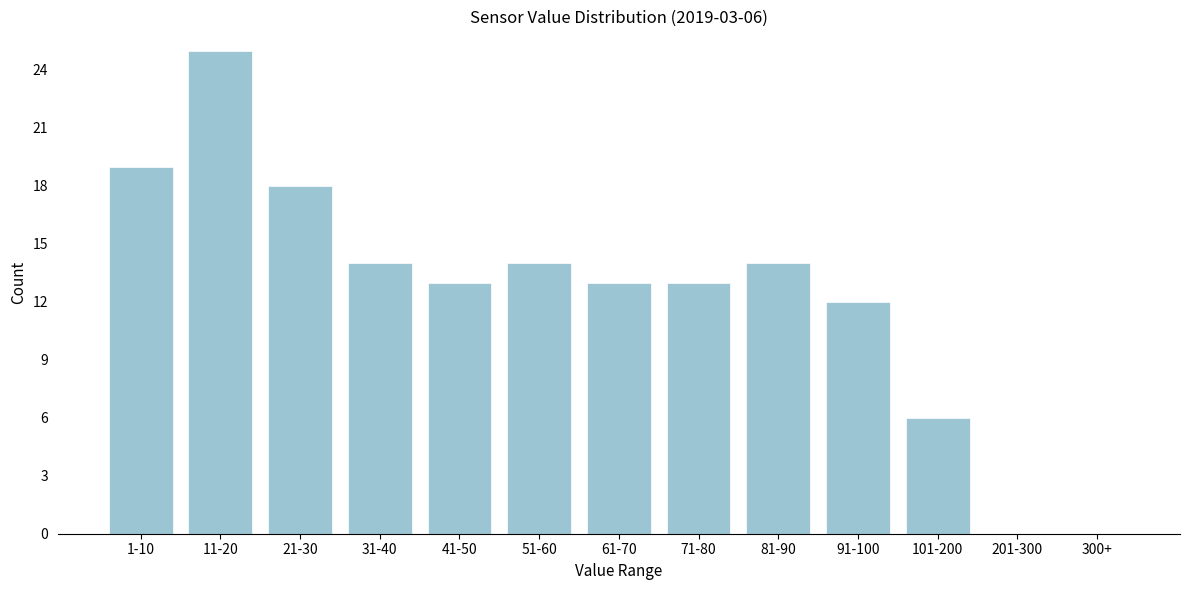

Reading left to right, extract all data points from this chart.

1-10=19	11-20=25	21-30=18	31-40=14	41-50=13	51-60=14	61-70=13	71-80=13	81-90=14	91-100=12	101-200=6	201-300=0	300+=0